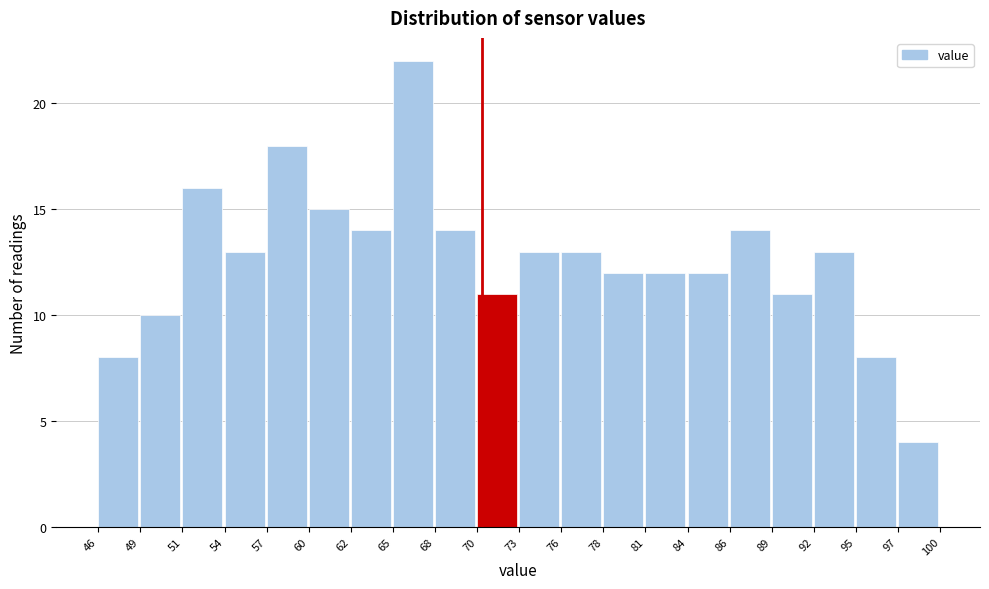

Reading left to right, list every bar in this chart as the range it spans on the x-axis followed by its height. The values are not printed on the chart, so give them approximately, as read against the axis.

46 to 49: 8
49 to 51: 10
51 to 54: 16
54 to 57: 13
57 to 60: 18
60 to 62: 15
62 to 65: 14
65 to 68: 22
68 to 70: 14
70 to 73: 11
73 to 76: 13
76 to 78: 13
78 to 81: 12
81 to 84: 12
84 to 86: 12
86 to 89: 14
89 to 92: 11
92 to 95: 13
95 to 97: 8
97 to 100: 4